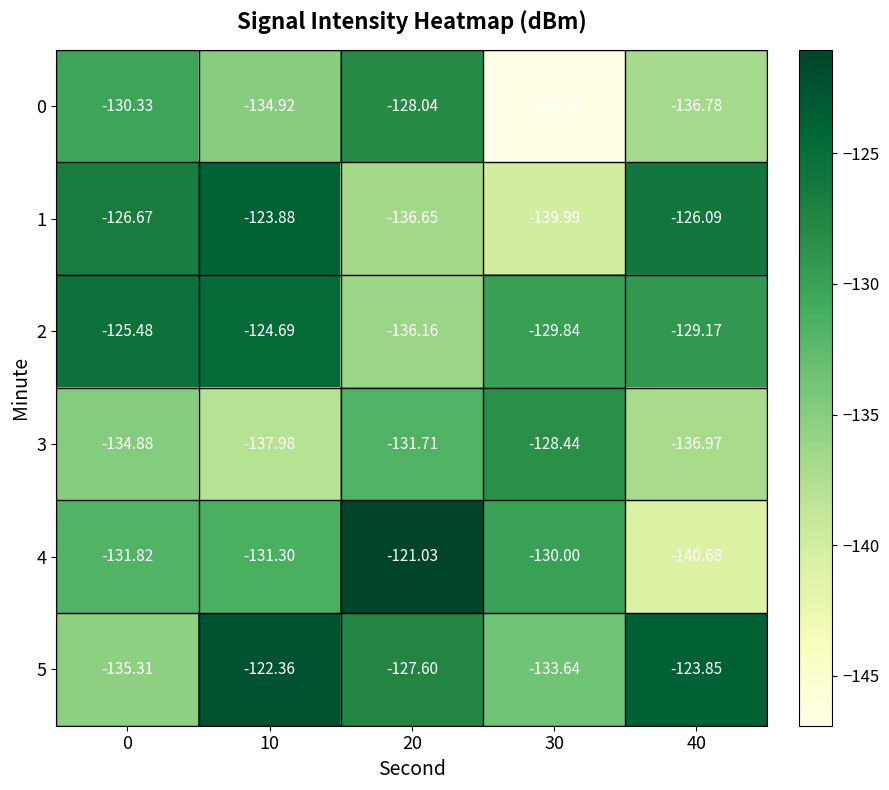

Is the value of 3 at 40 greater than the value of 0 at 30?

Yes